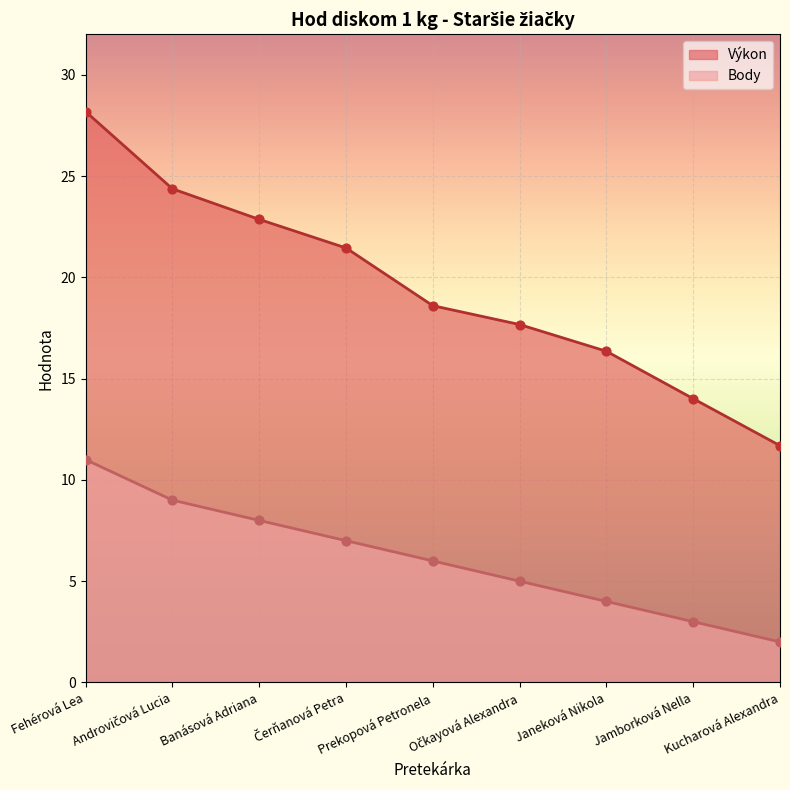

At which category is the sum across all series the highest?

Fehérová Lea